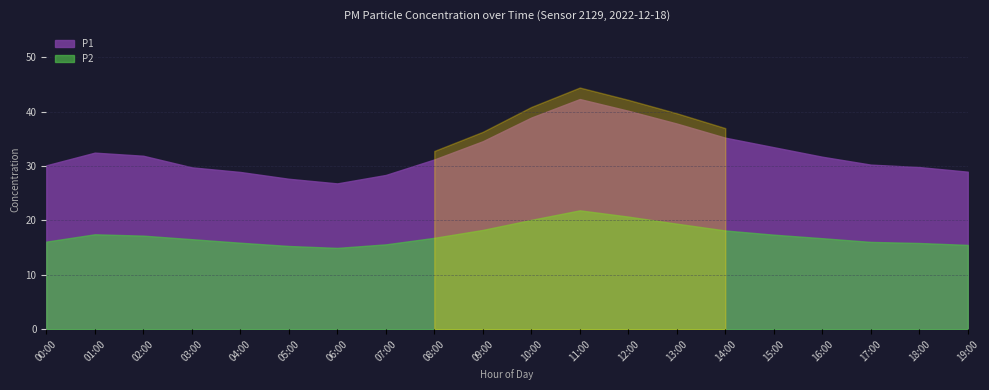

Which series has the largest total across all categories?

P1